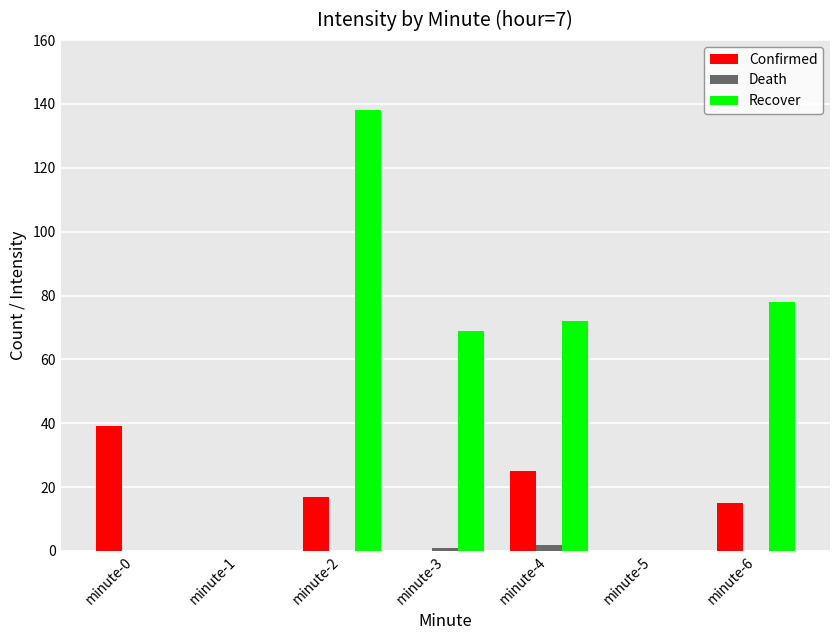

How many data points does each series have?

7